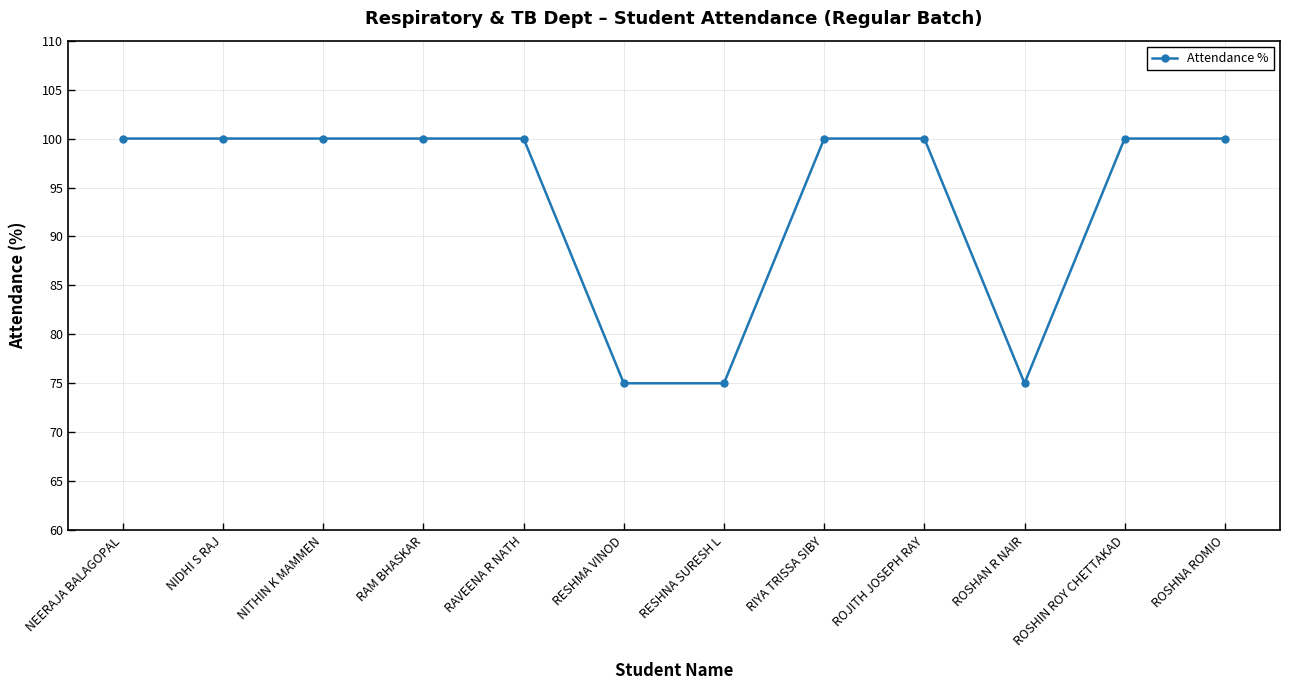

Reading left to right, what are all the values shown in this chart?

100	100	100	100	100	75	75	100	100	75	100	100